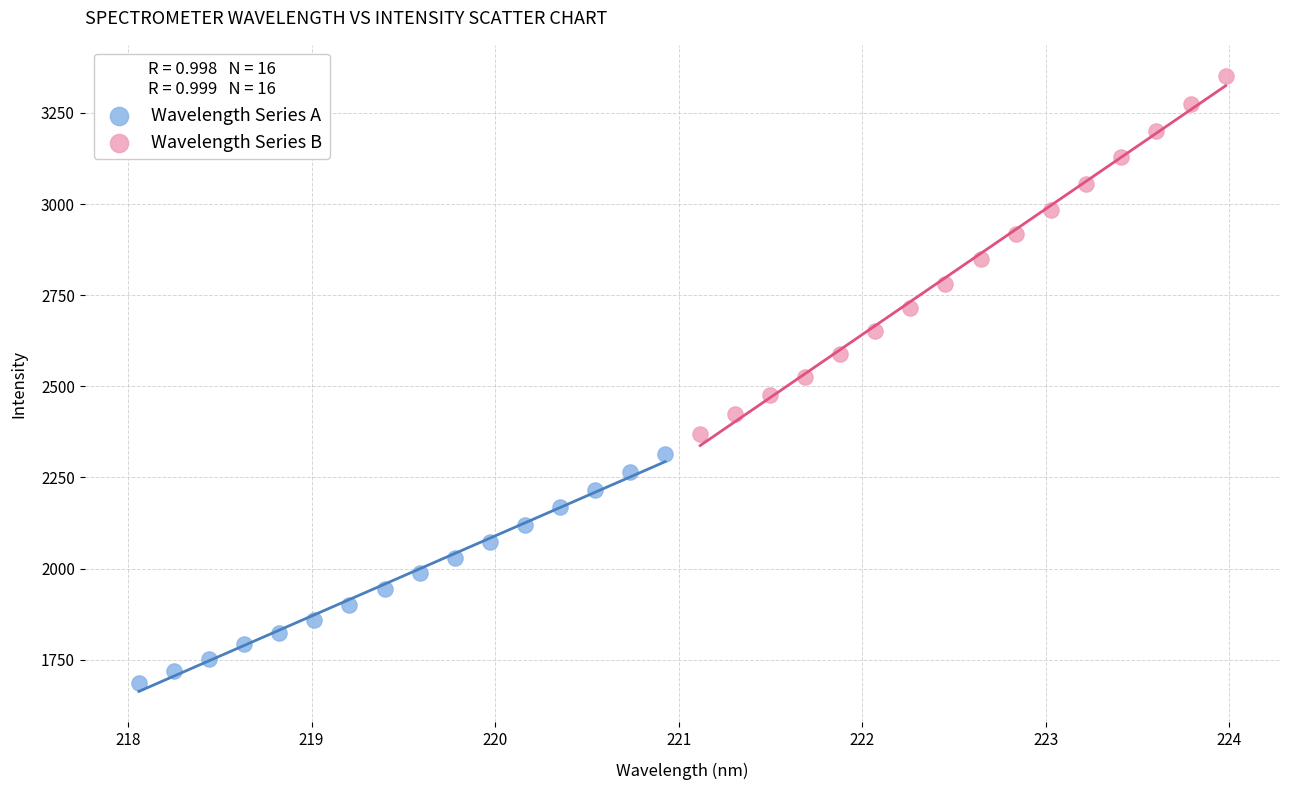

Which series has the widest spread of Y values?

Wavelength Series B